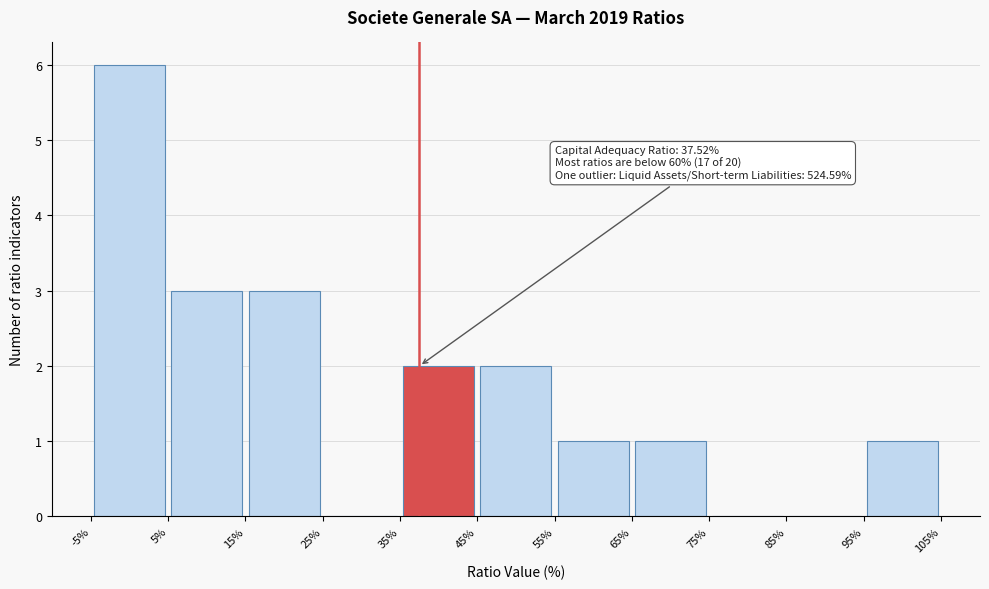

Over which range of the x-axis is the bar tallest?

-5% to 5%